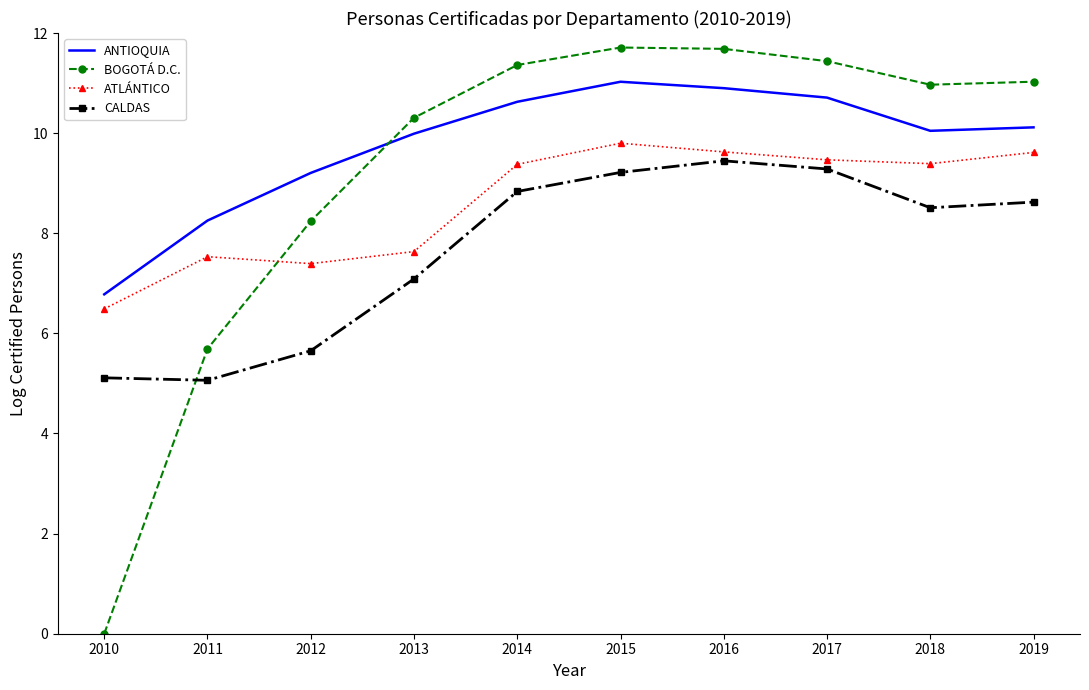

List the series in order of their overall mean, lowest first.

CALDAS, ATLÁNTICO, BOGOTÁ D.C., ANTIOQUIA